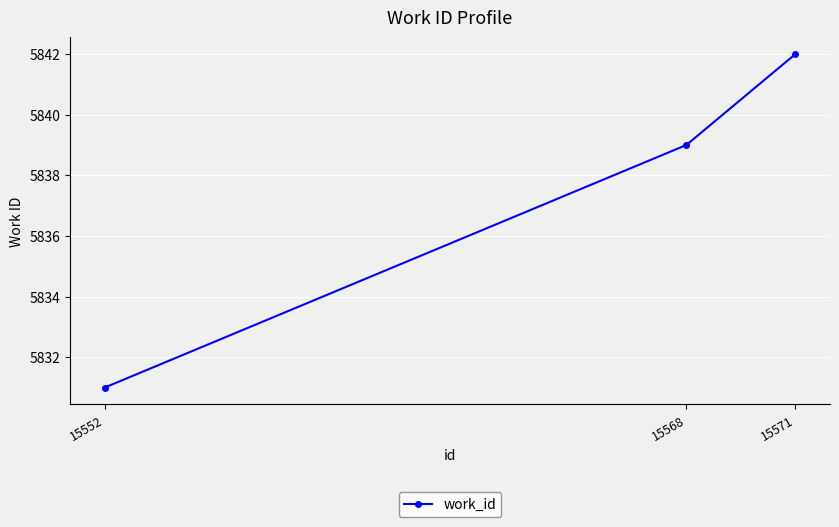

How many series are shown in this chart?

1